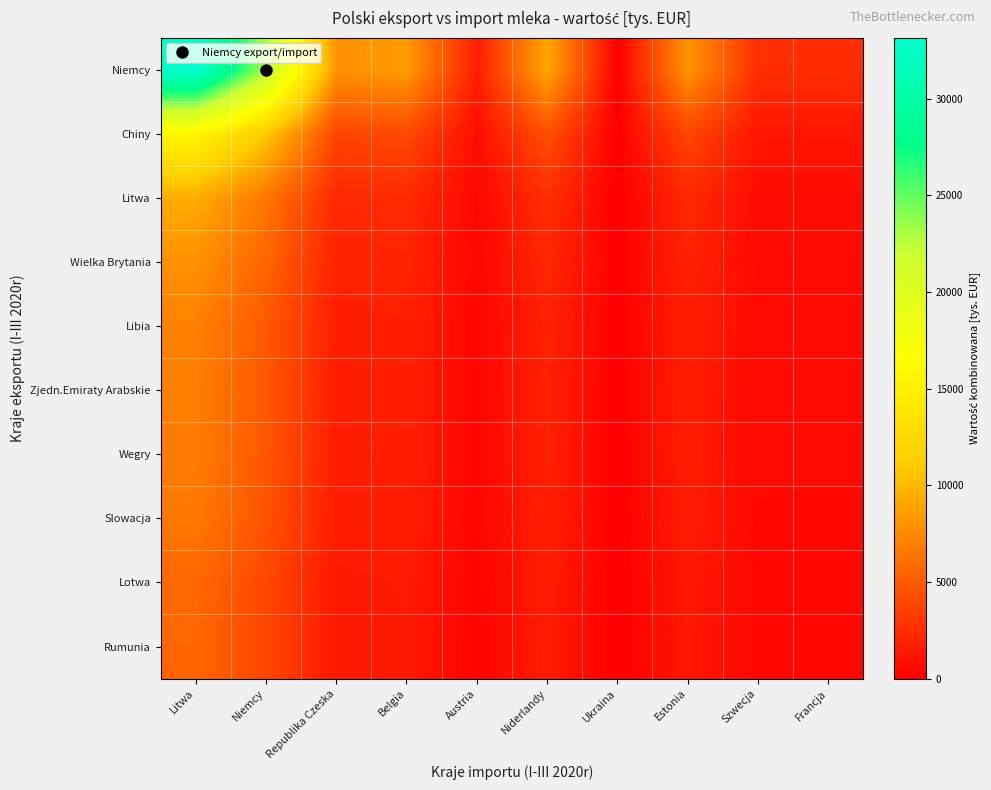

Rank the series by their maximum value, from lowest to highest.

Rumunia, Lotwa, Slowacja, Wegry, Zjedn.Emiraty Arabskie, Libia, Wielka Brytania, Litwa, Chiny, Niemcy